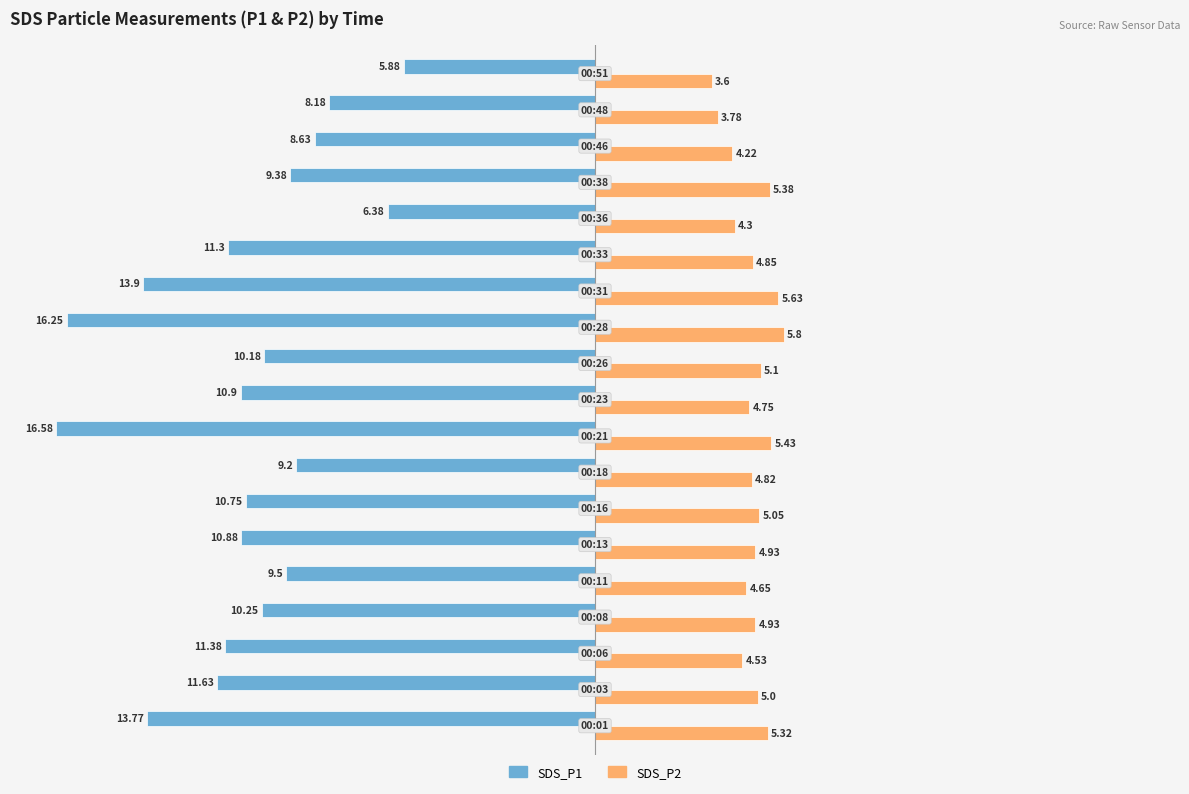

At how many categories does at least one series exceed -8?

19